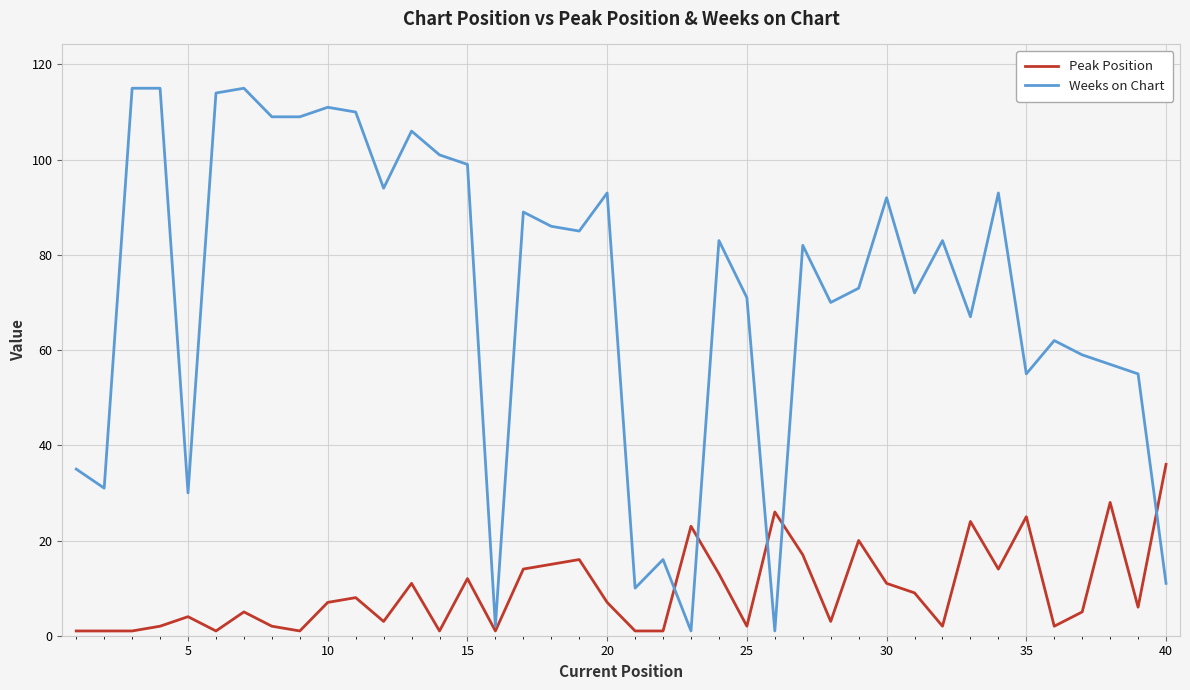

List the series in order of their overall mean, highest first.

Weeks on Chart, Peak Position